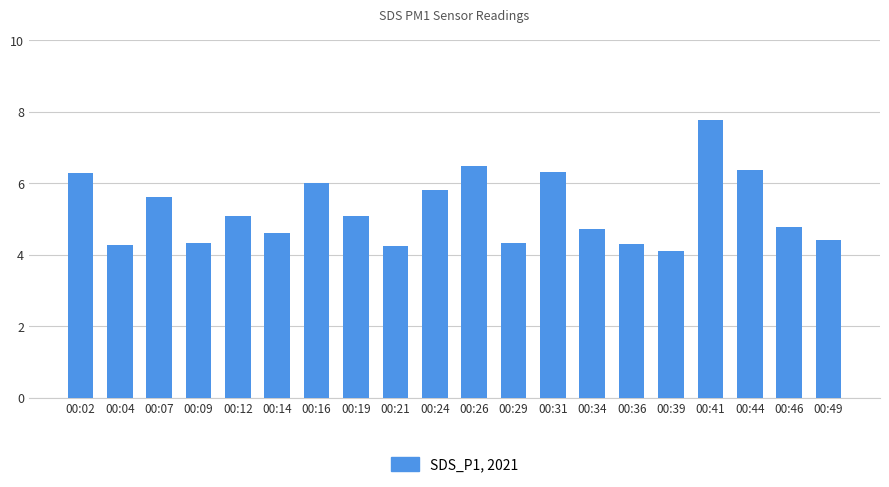

What is the value of the 20th bar from the left?

4.4